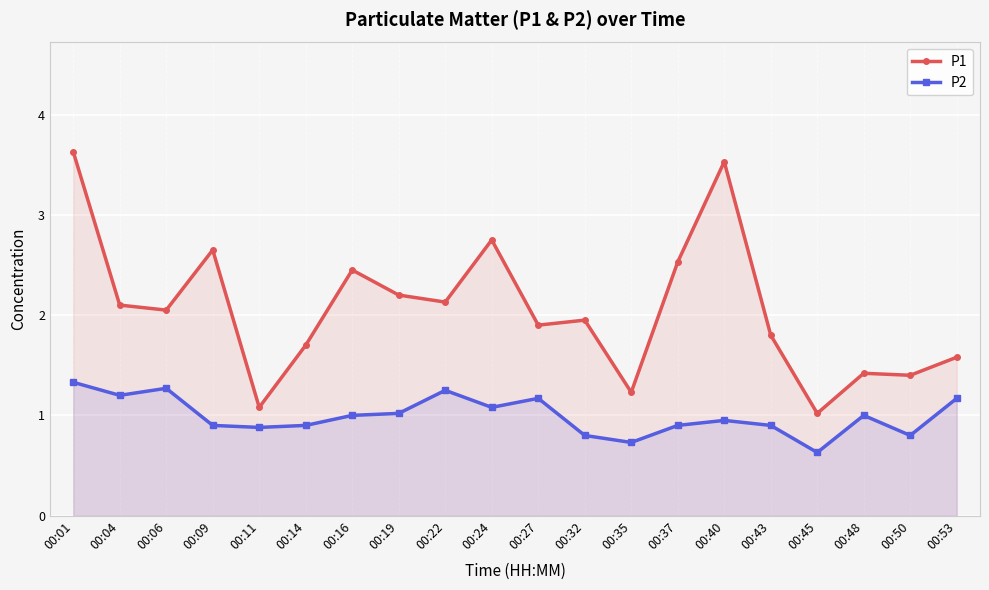

What is the value of the P1 point at the 20th from the left?

1.6